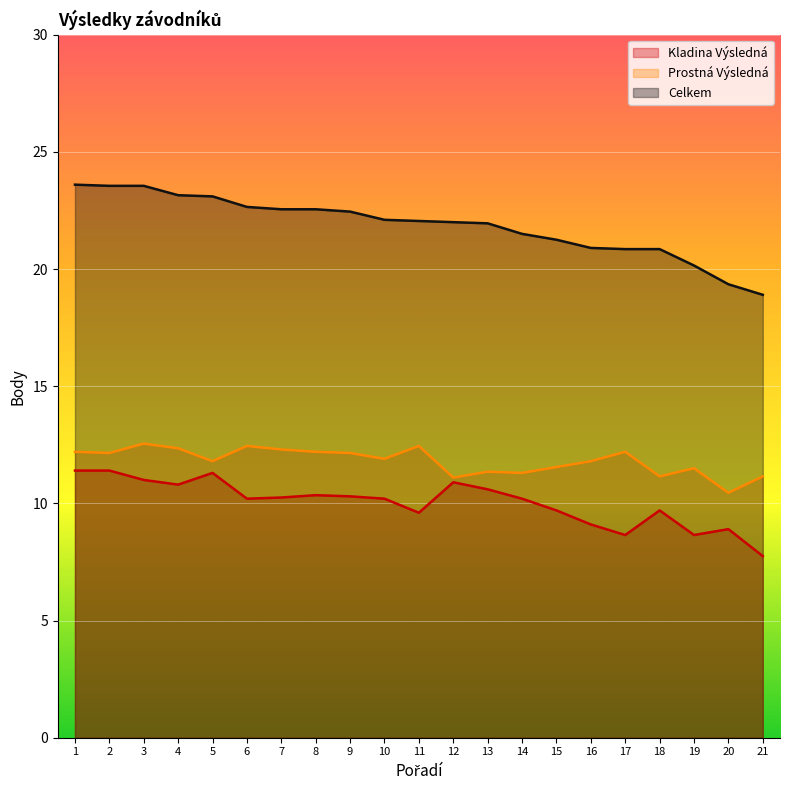

How many values in the Celkem series are below 22?

9